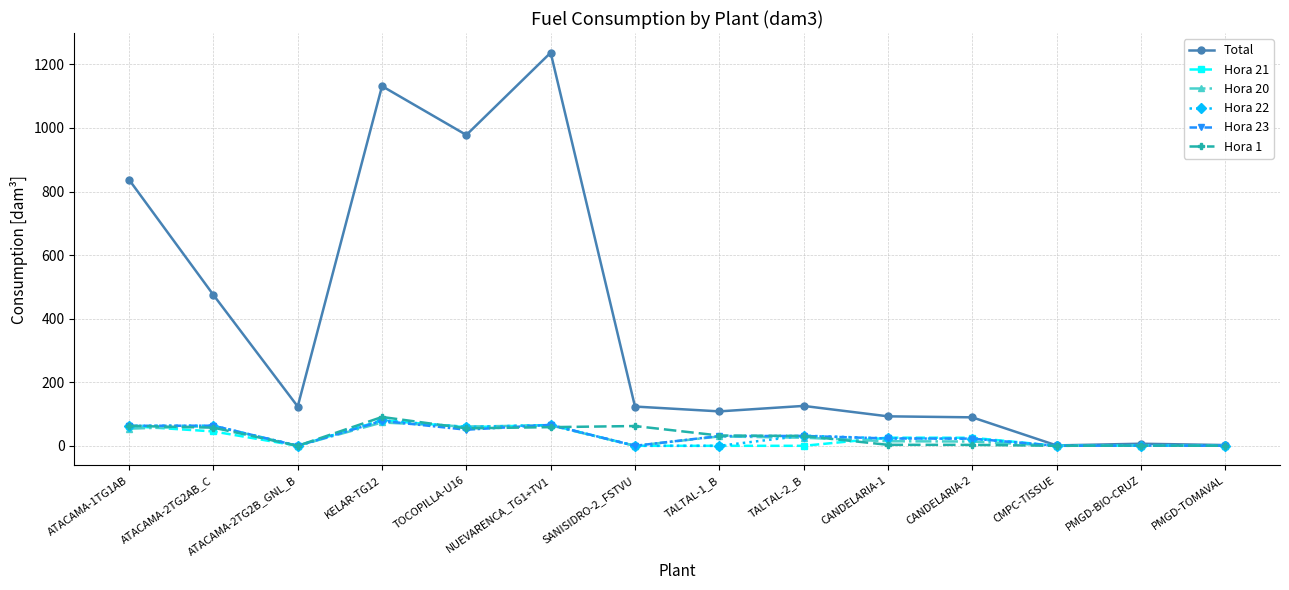

Which series changed the most between ATACAMA-1TG1AB and CMPC-TISSUE?

Total